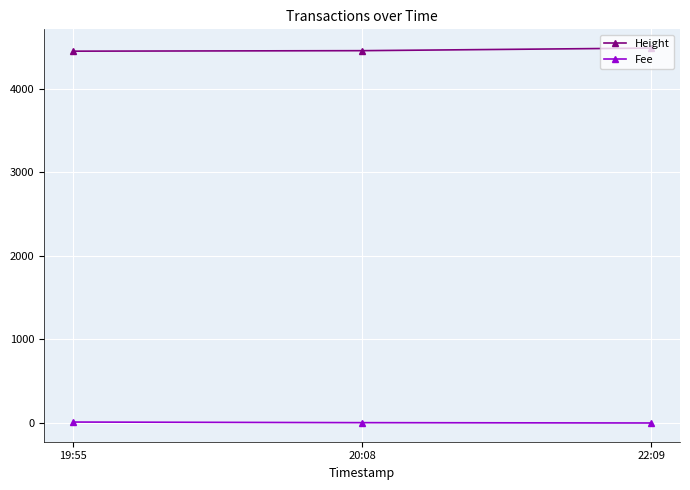

The value of Fee at 22:09 is 0.1. True or false?

True